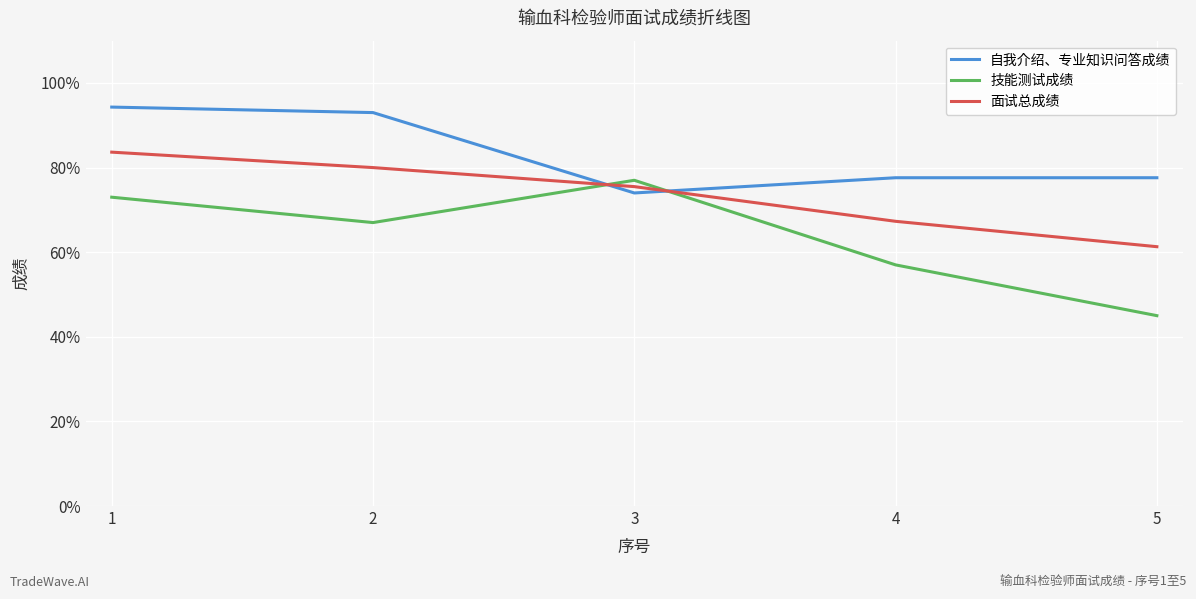

What is the maximum value shown in the chart?

94.3